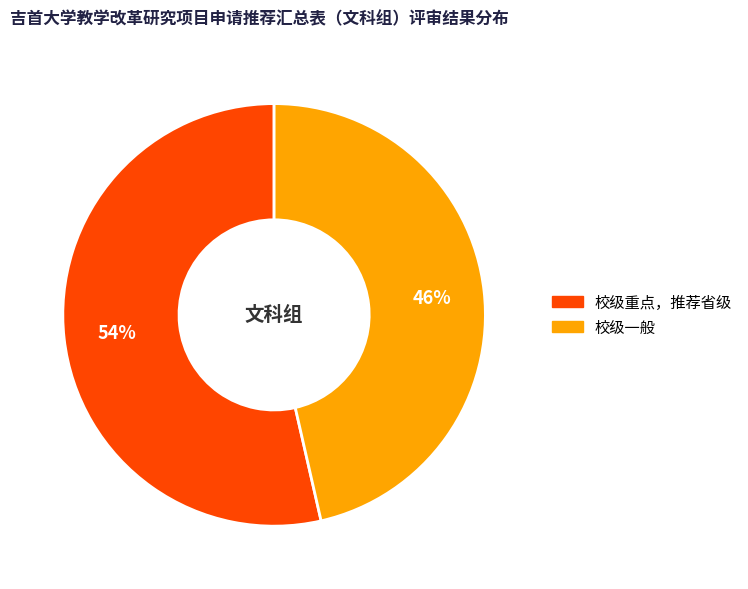

Which slice is the smallest?

校级一般